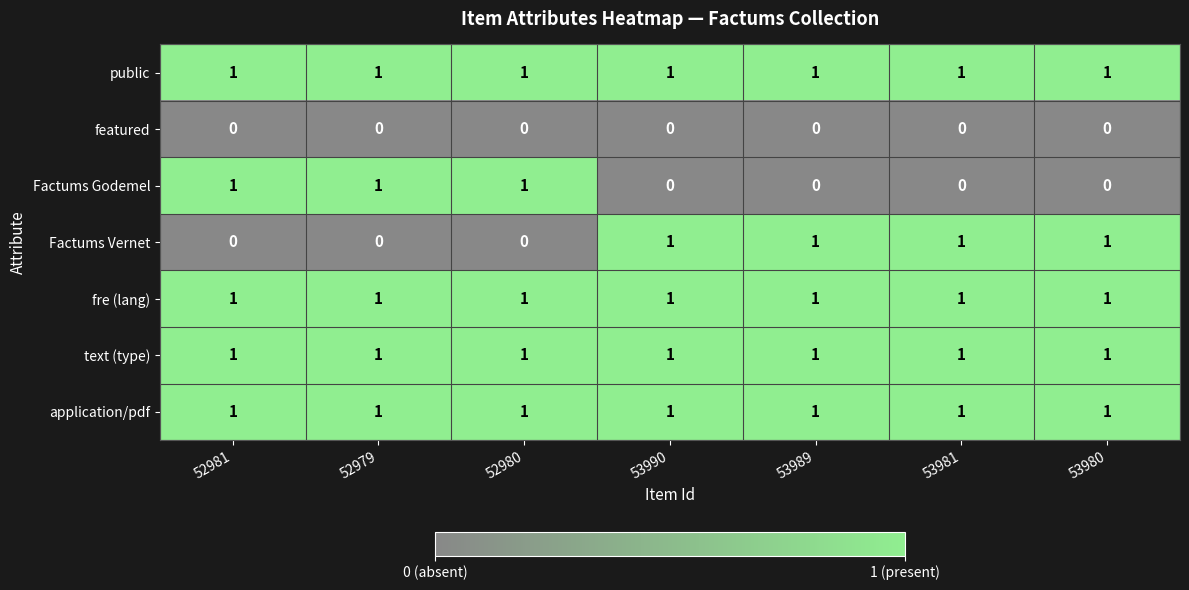

True or false: Factums Vernet has a value of 1 at 53989.

True